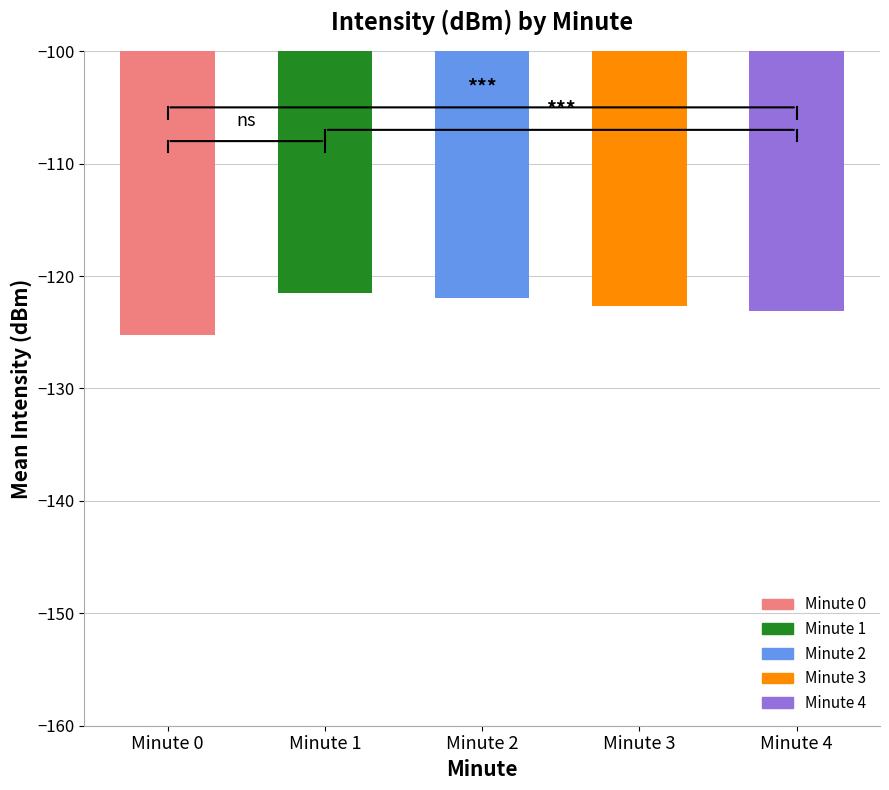

Reading left to right, extract all data points from this chart.

Minute 0=-125.2	Minute 1=-121.5	Minute 2=-121.9	Minute 3=-122.7	Minute 4=-123.1